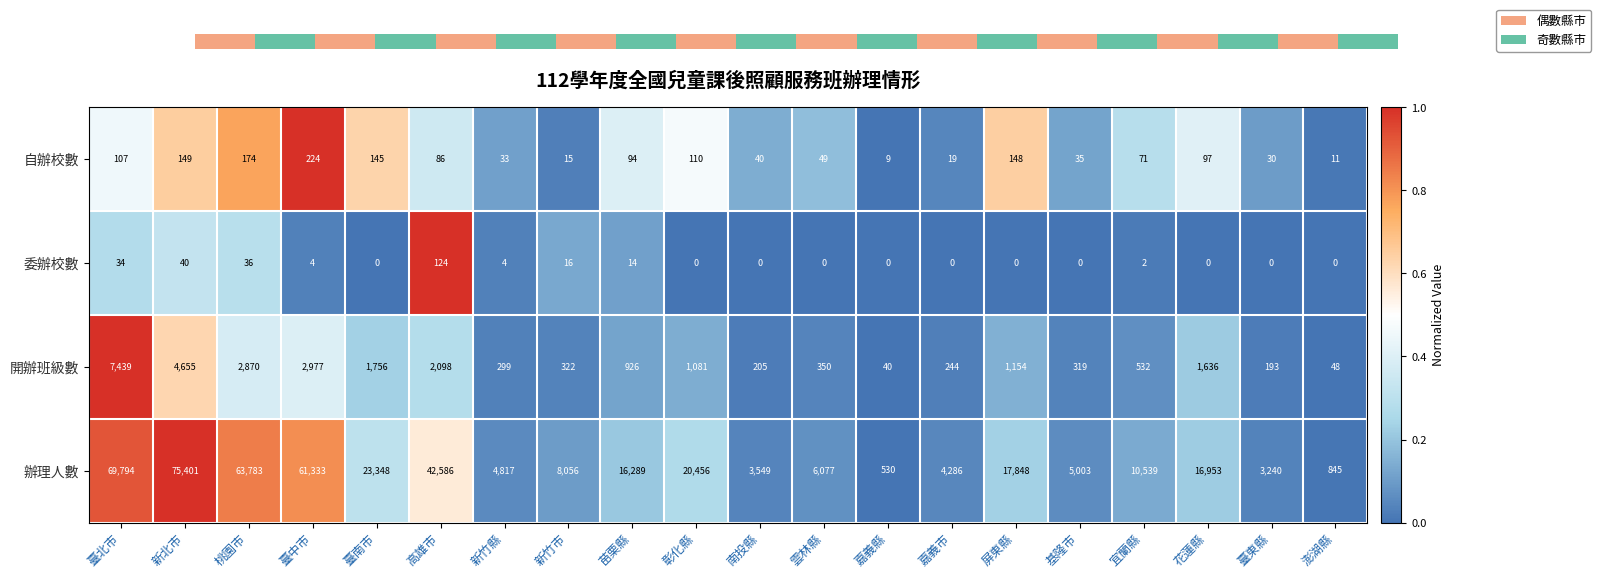

What is the difference between the highest and lowest values at 臺南市?

23348